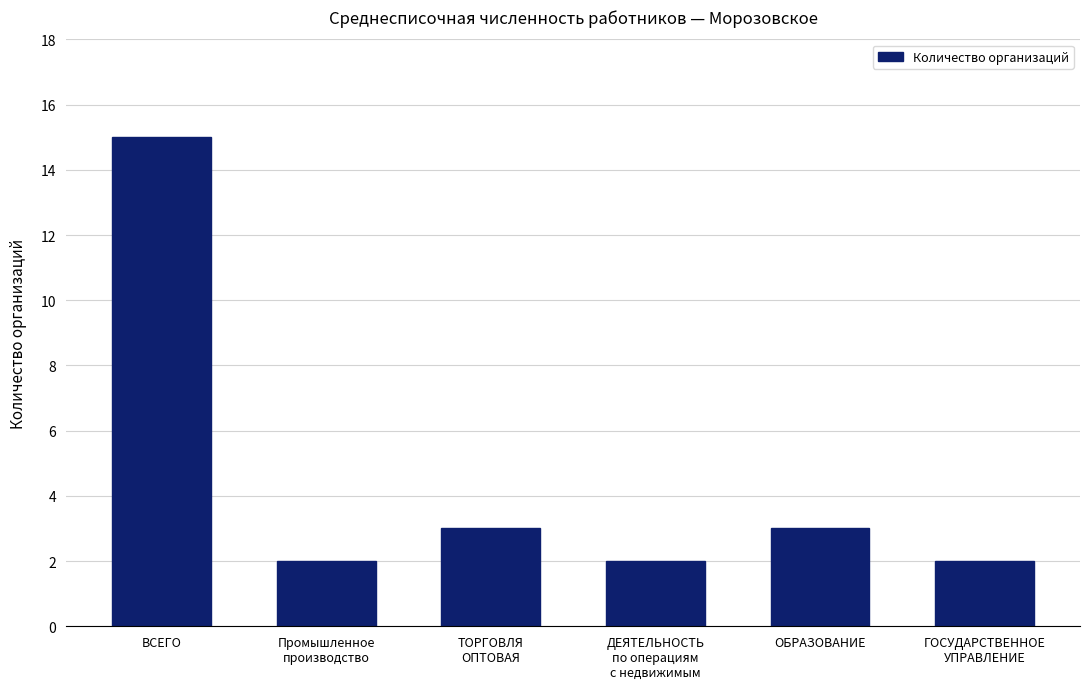

What is the value of the 1st bar from the left?

15